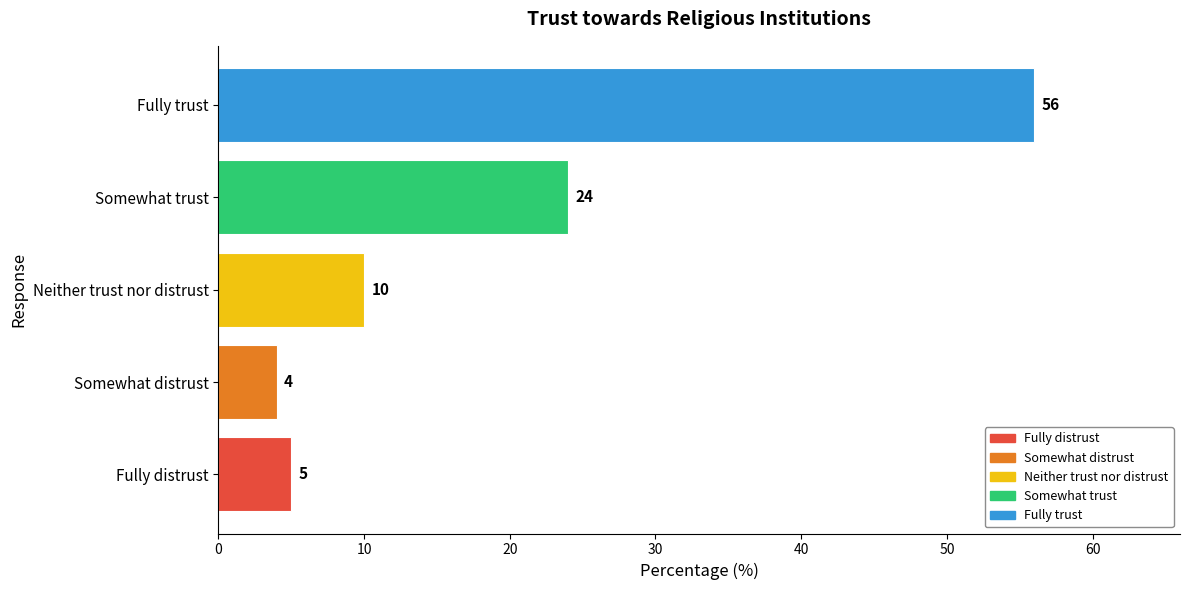

What is the difference between the maximum and minimum values?

52